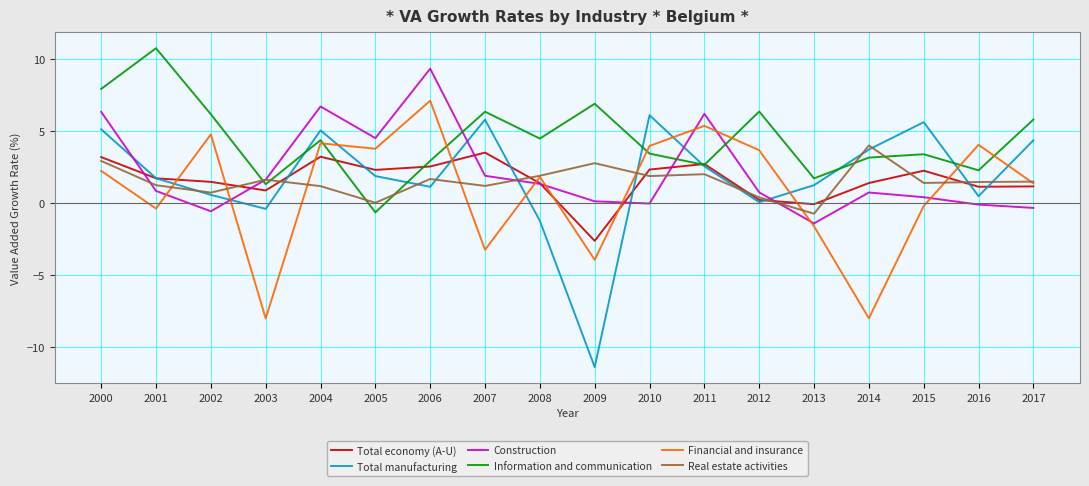

What is the difference between the second highest and second lowest values in the Construction series?

7.3